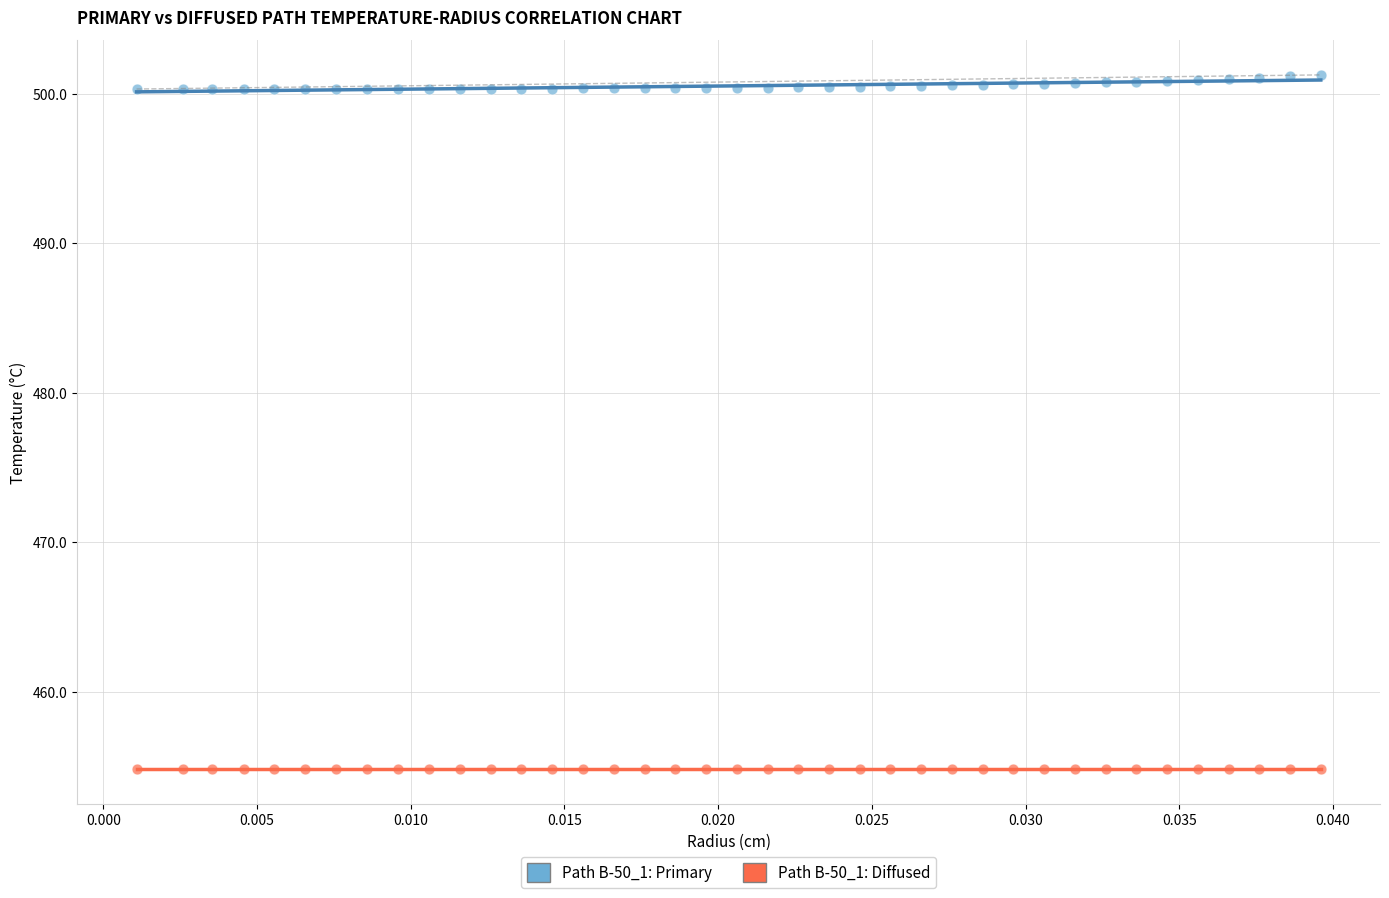

Which series reaches the minimum Y coordinate?

Path B-50_1: Diffused